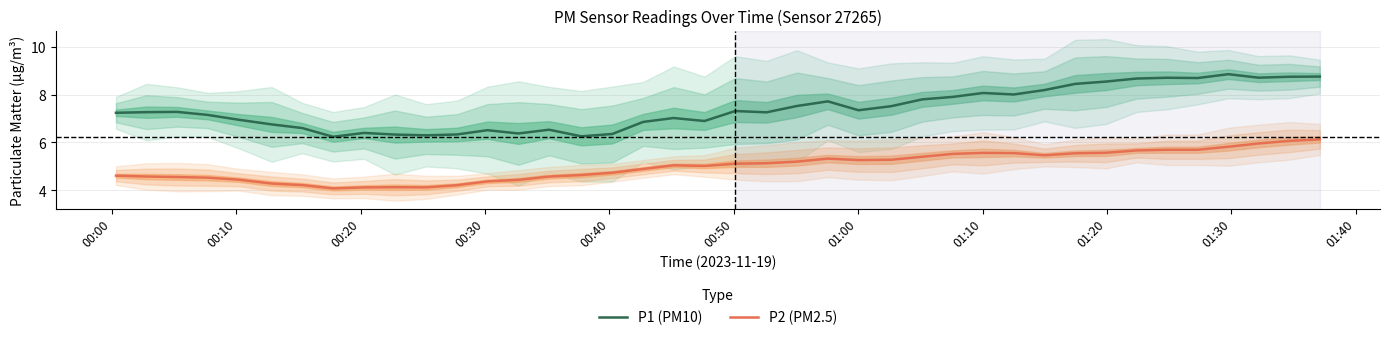

How many interior local valleys does the P1 (PM10) series have?

10